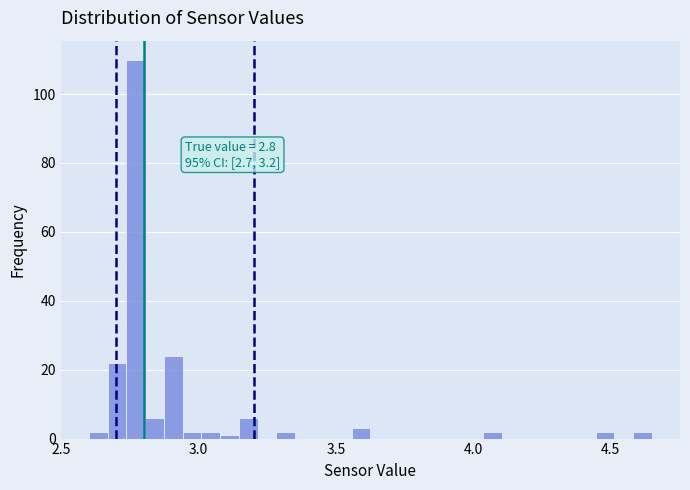

Around what value on the x-axis is the tallest bar? Give the approximate position of its centre, as read against the axis.

2.75